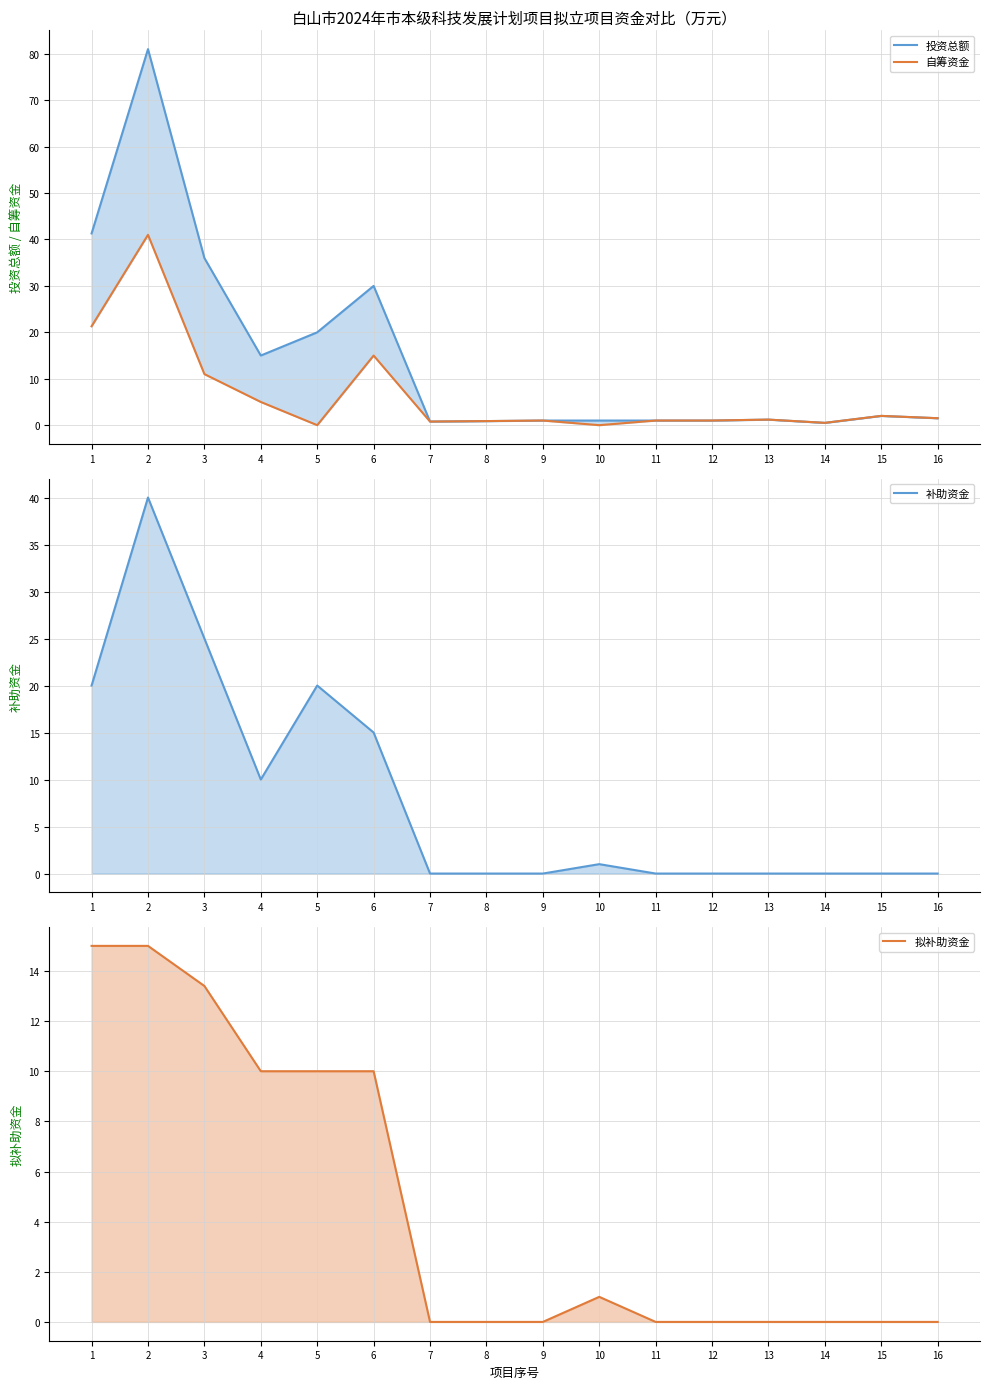

At which label is 自筹资金 closest to 20?

1